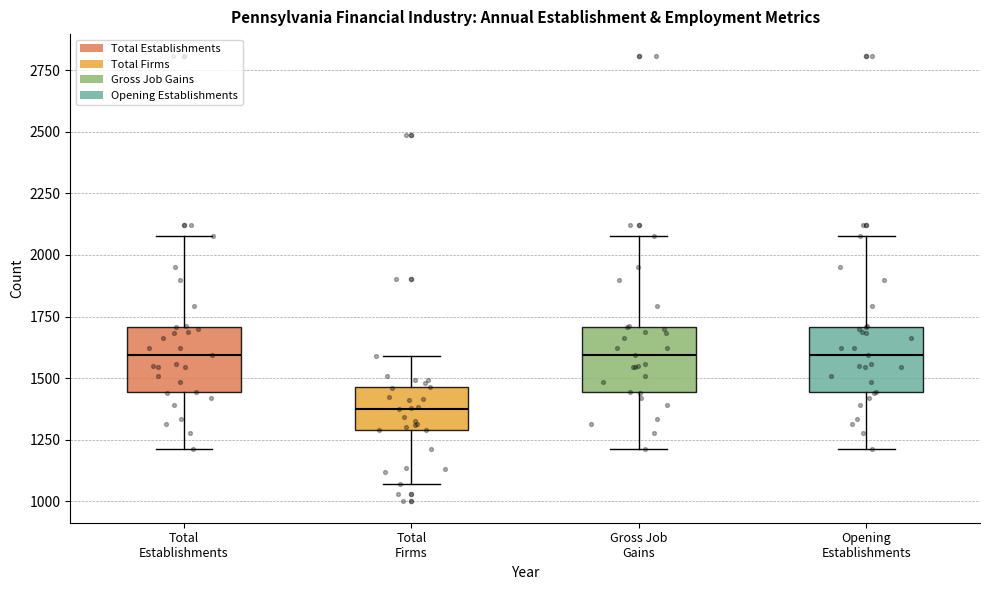

Reading left to right, transcribe this box plot: for each box, give where its median line is, the range the box spans, and where its two whiskers end, as read against the y-axis. The values are not printed on the chart, so give them approximately, as read against the axis.

Total Establishments: median 1600, box 1450 to 1700, whiskers 1200 to 2100
Total Firms: median 1400, box 1300 to 1450, whiskers 1050 to 1600
Gross Job Gains: median 1600, box 1450 to 1700, whiskers 1200 to 2100
Opening Establishments: median 1600, box 1450 to 1700, whiskers 1200 to 2100